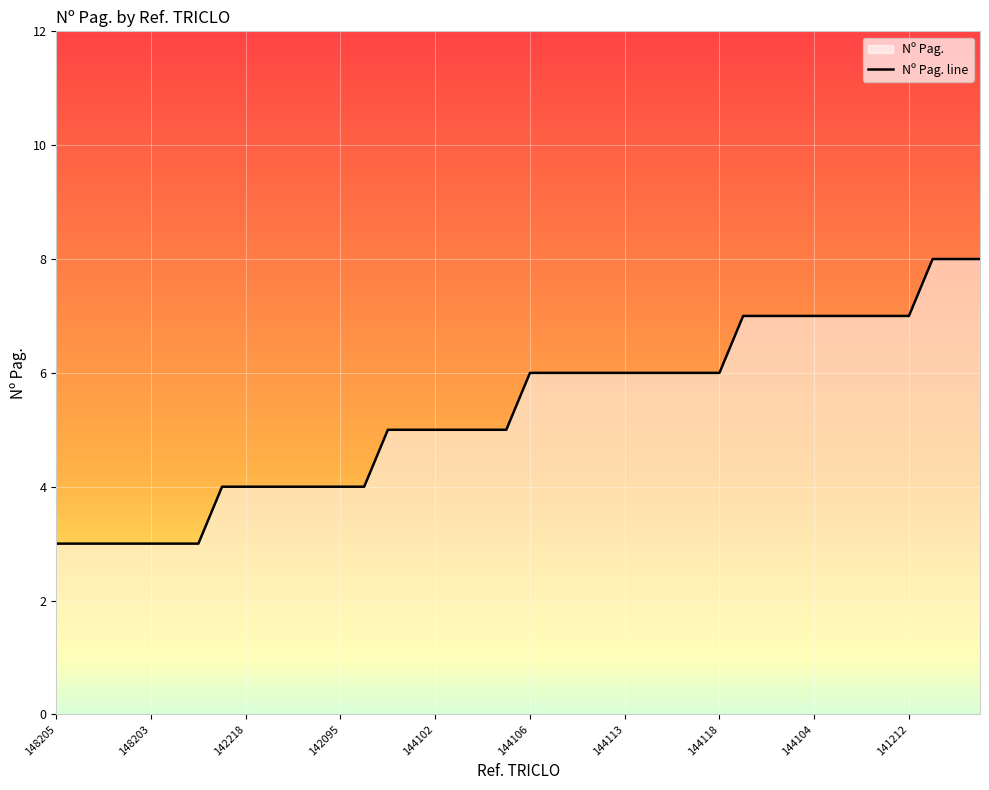

What position from the right is 144108?

18